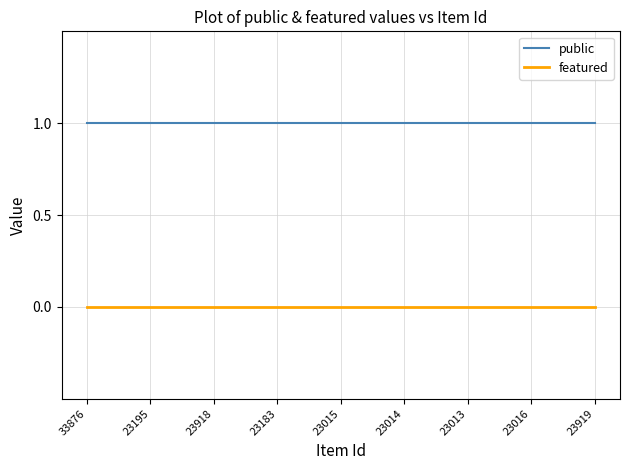

Is the value of featured at 23016 greater than the value of public at 23919?

No